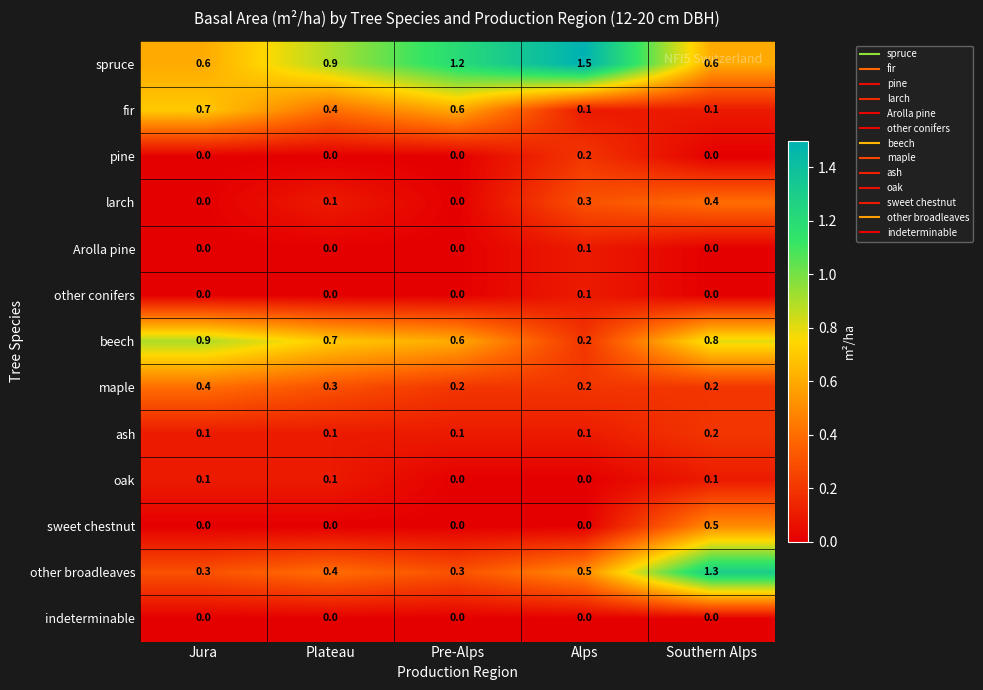

Count the number of data series in this chart.

13